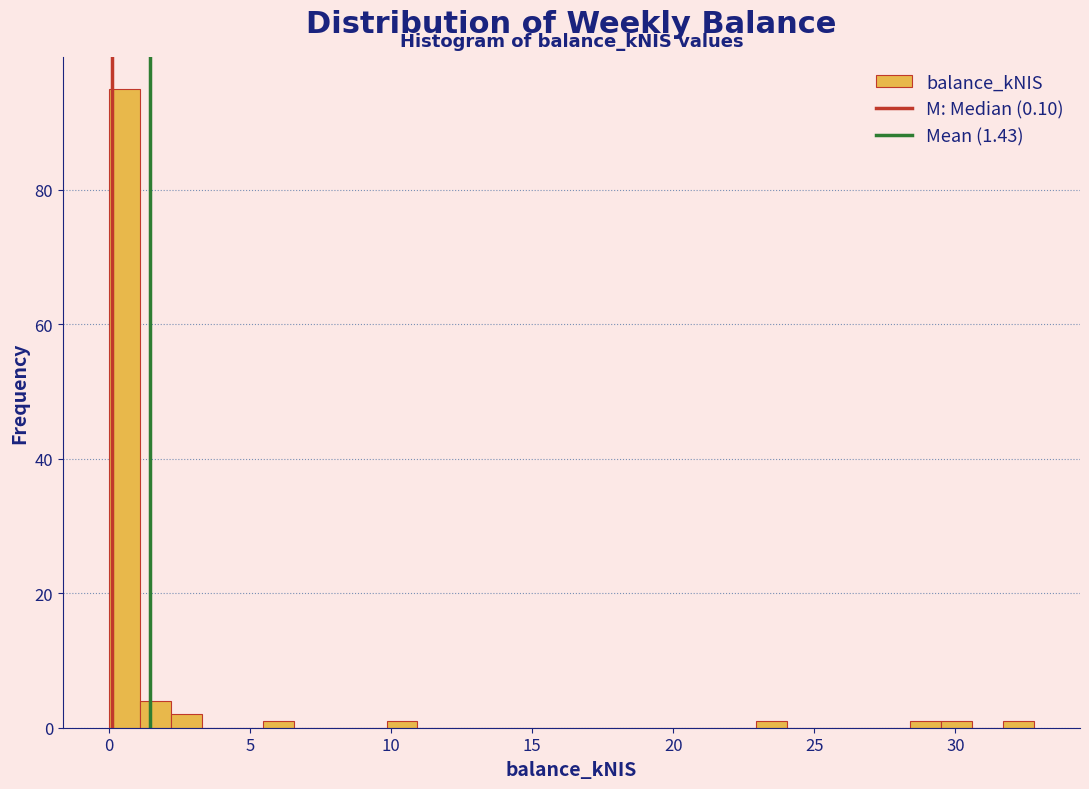

Around what value on the x-axis is the tallest bar? Give the approximate position of its centre, as read against the axis.

0.5